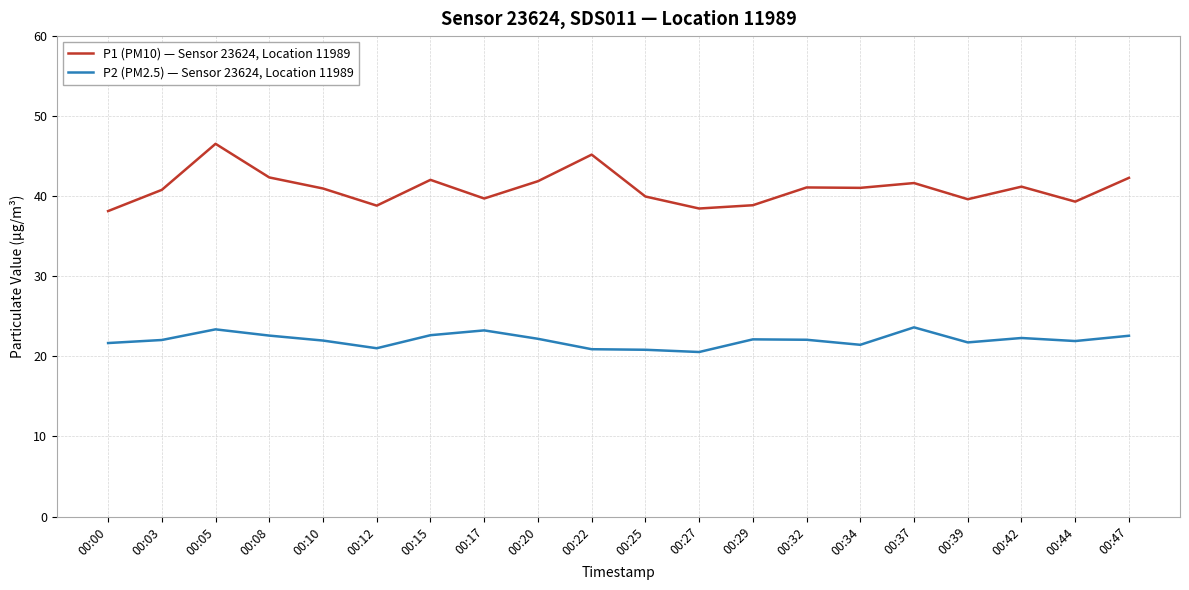

The value of P2 (PM2.5) — Sensor 23624, Location 11989 at 00:44 is 21.9. True or false?

True